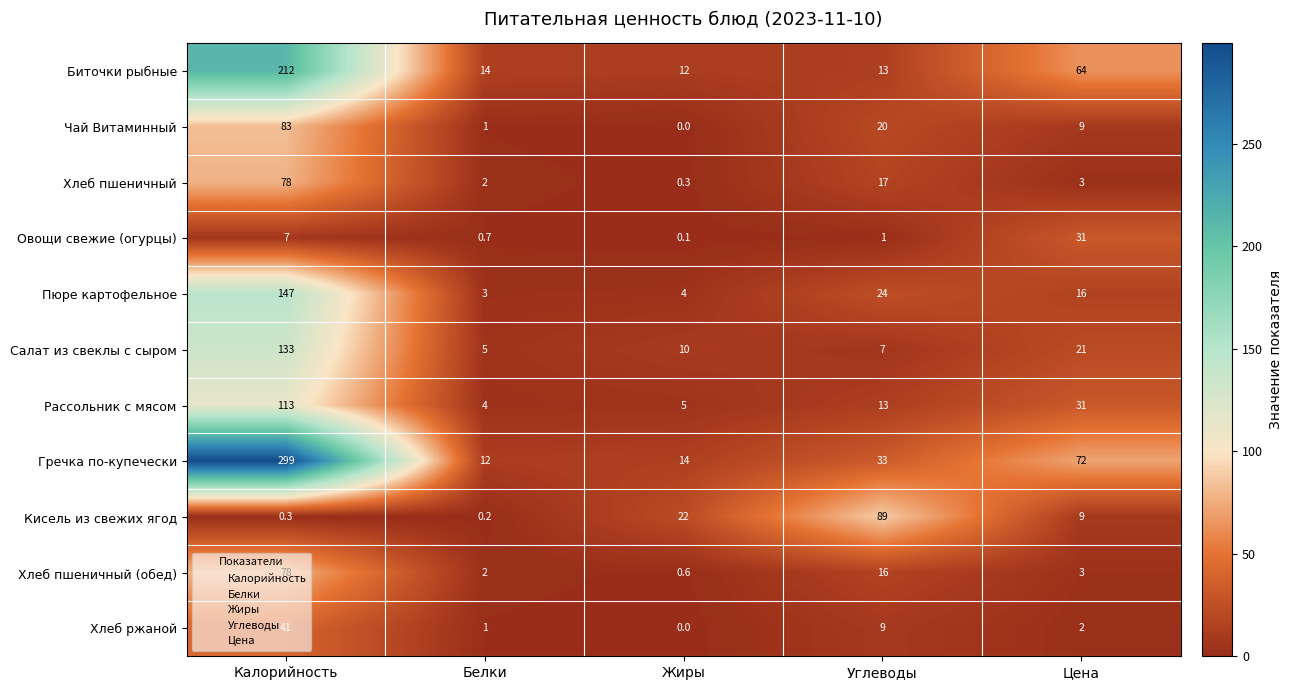

What is the greatest value displayed?

299.0